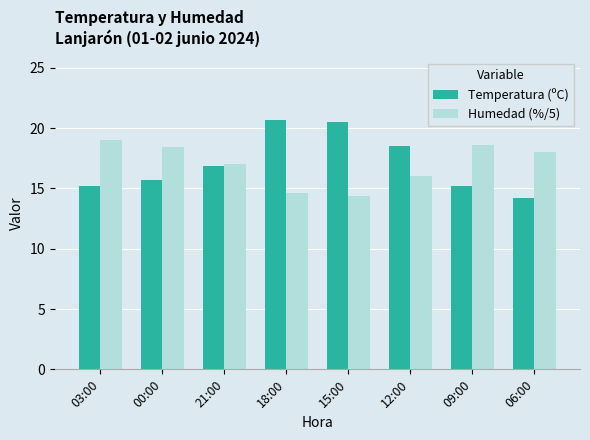

What is the sum of all Humedad (%/5) values?

136.0